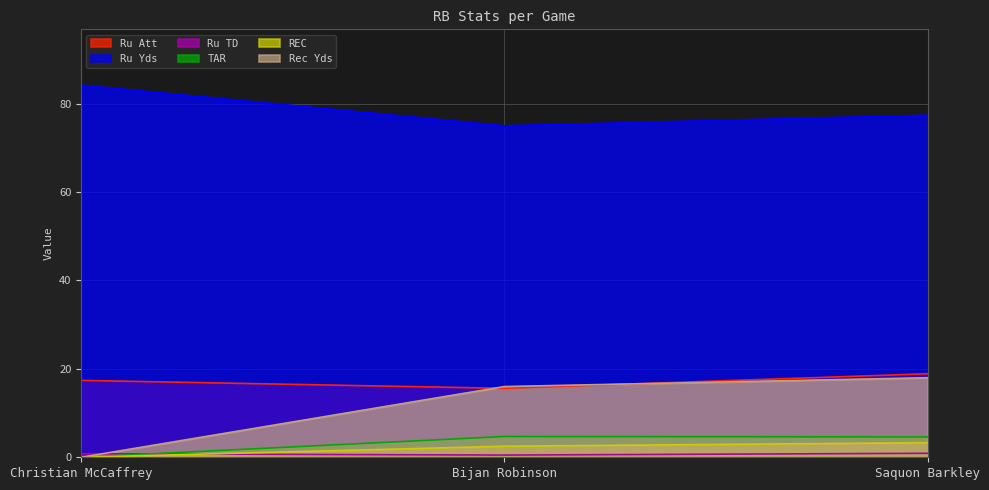

How many lines are shown in the chart?

6